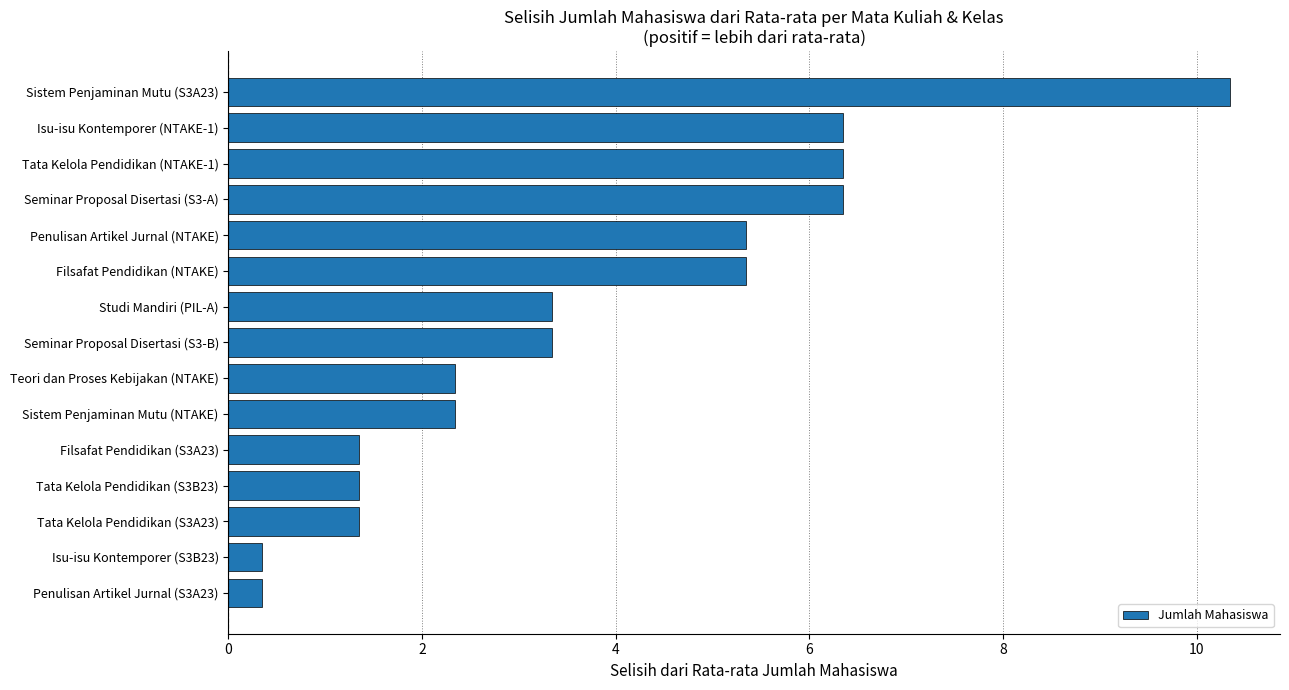

What is the average value?

3.7